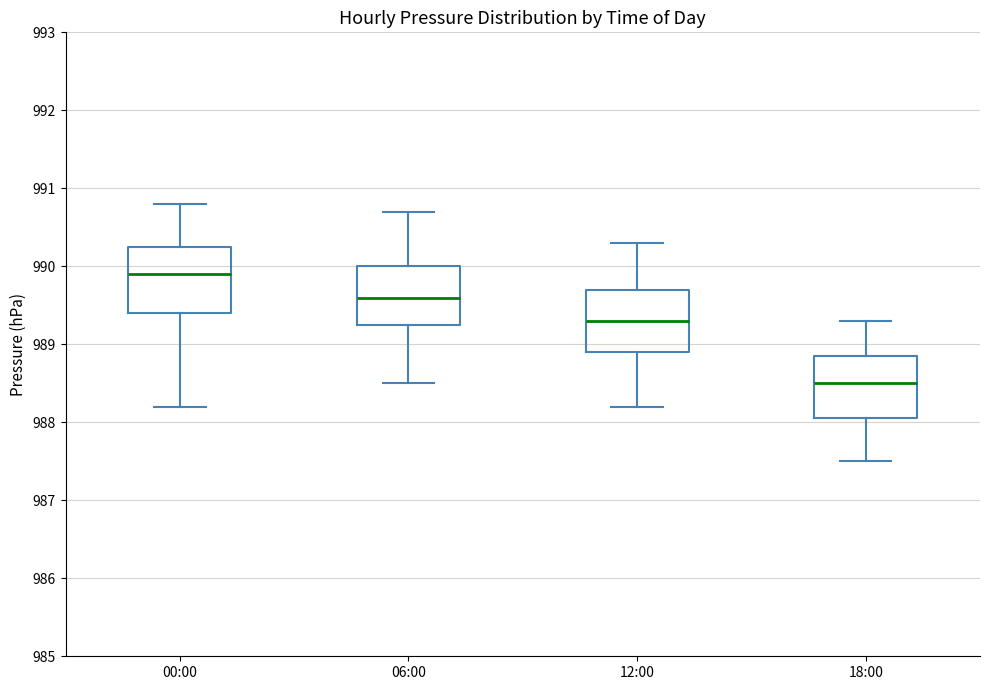

Which box's median line is the highest?

00:00